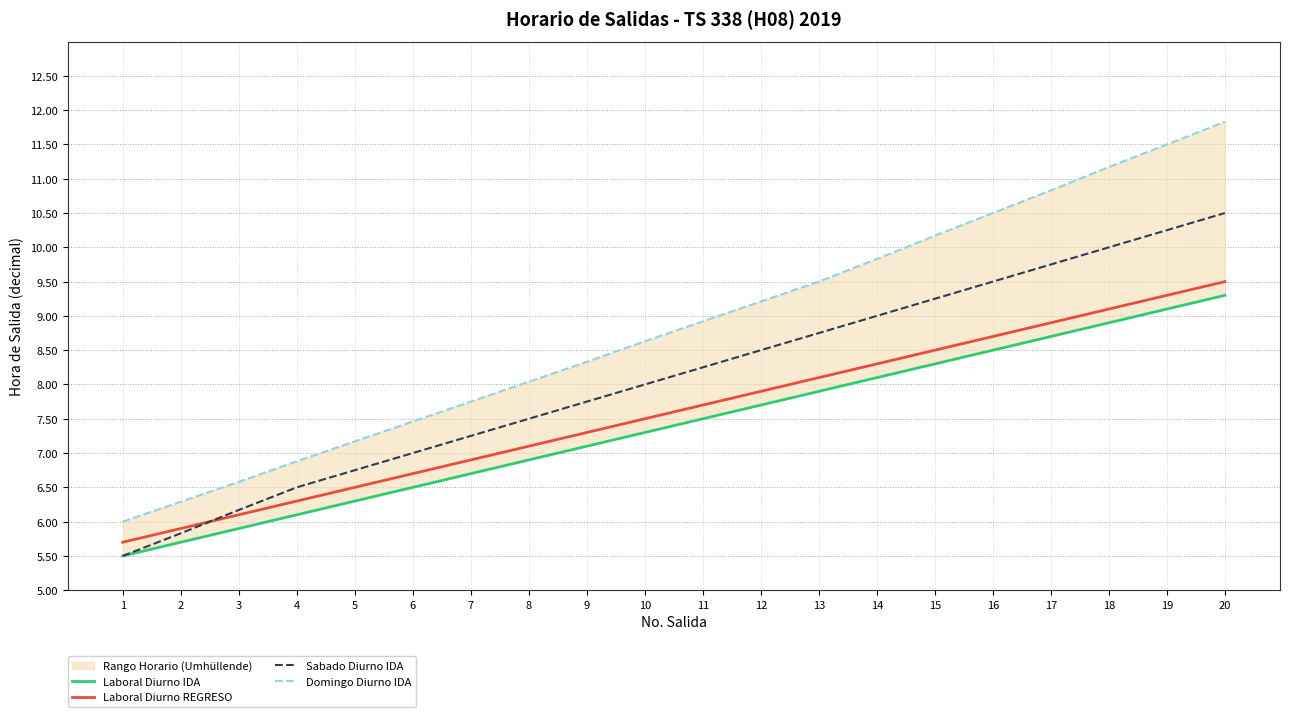

Rank the categories by Domingo Diurno IDA value from lowest to highest.

1, 2, 3, 4, 5, 6, 7, 8, 9, 10, 11, 12, 13, 14, 15, 16, 17, 18, 19, 20